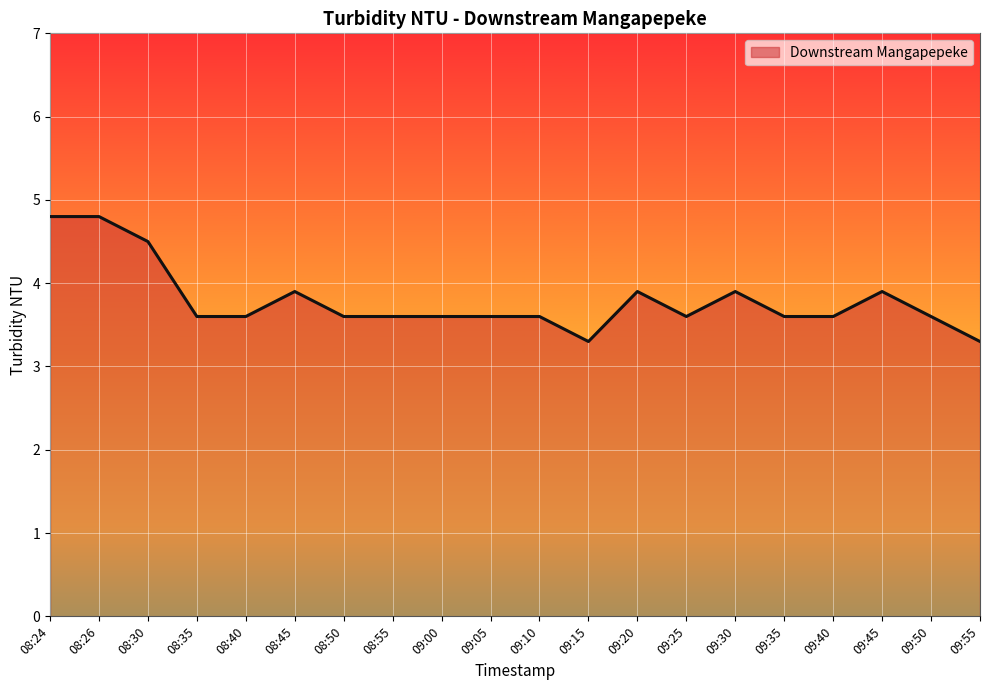

What is the maximum value shown in the chart?

4.8